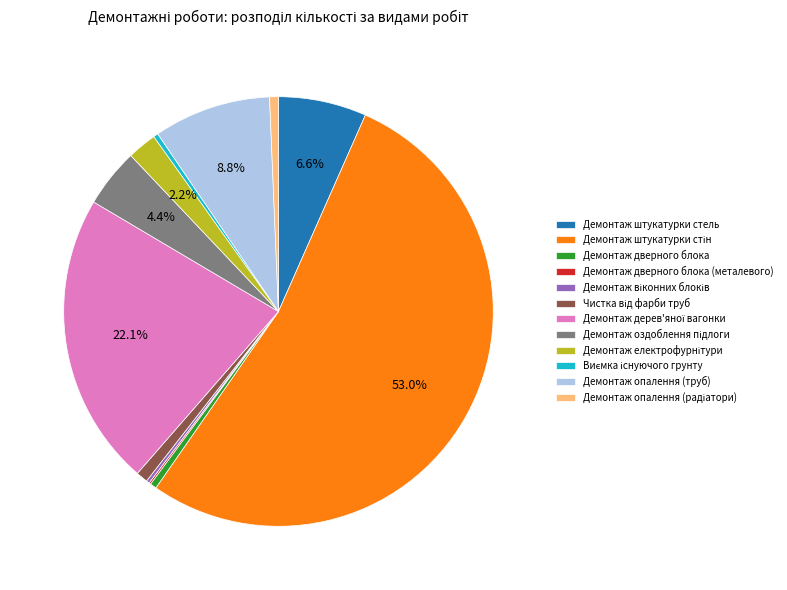

Between Демонтаж опалення (труб) and Демонтаж дверного блока, which is larger?

Демонтаж опалення (труб)